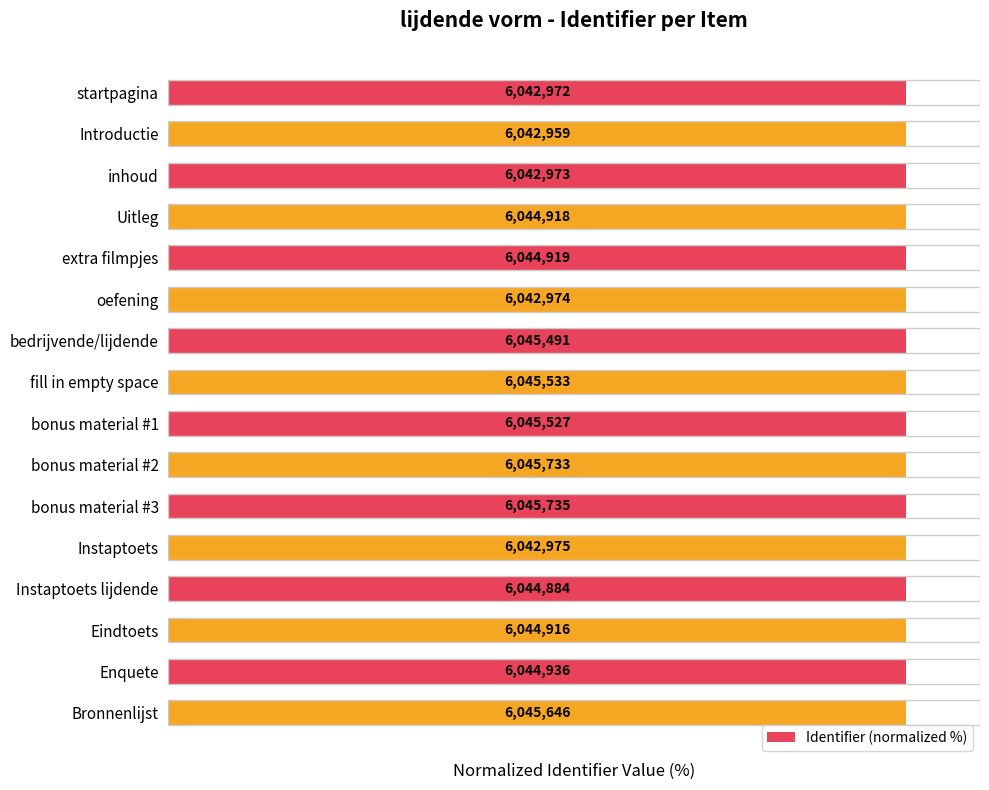

What is the approximate value at Eindtoets?

100.0